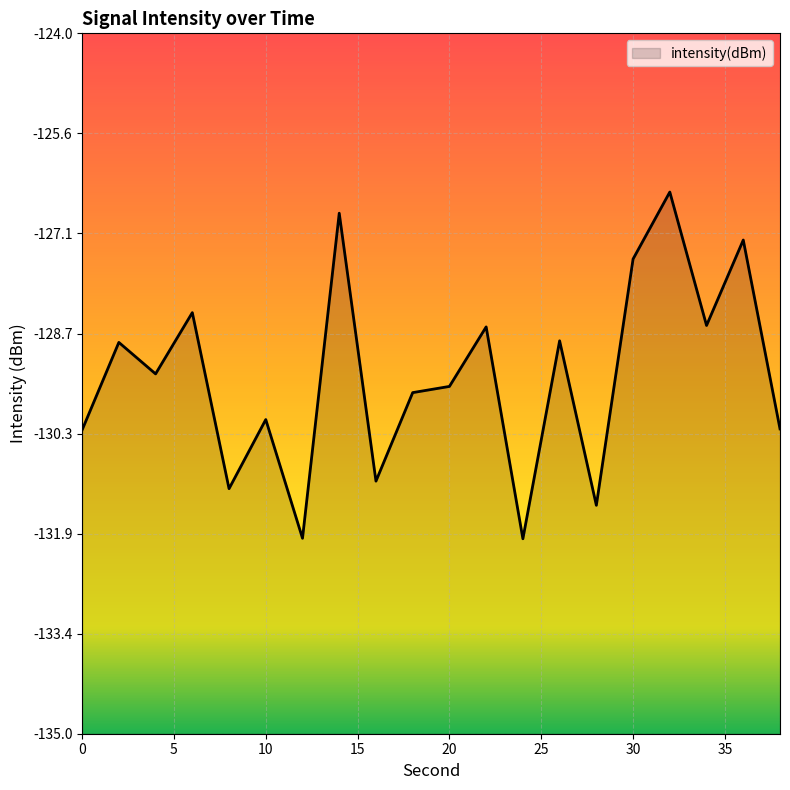

What is the value of the 9th point from the left?

-131.0